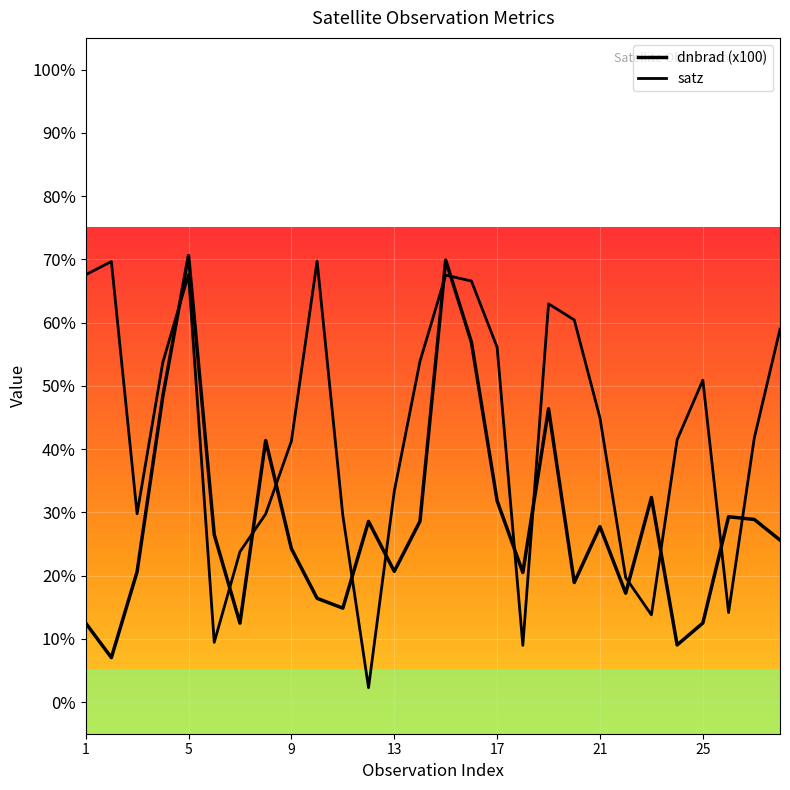

How many lines are shown in the chart?

2